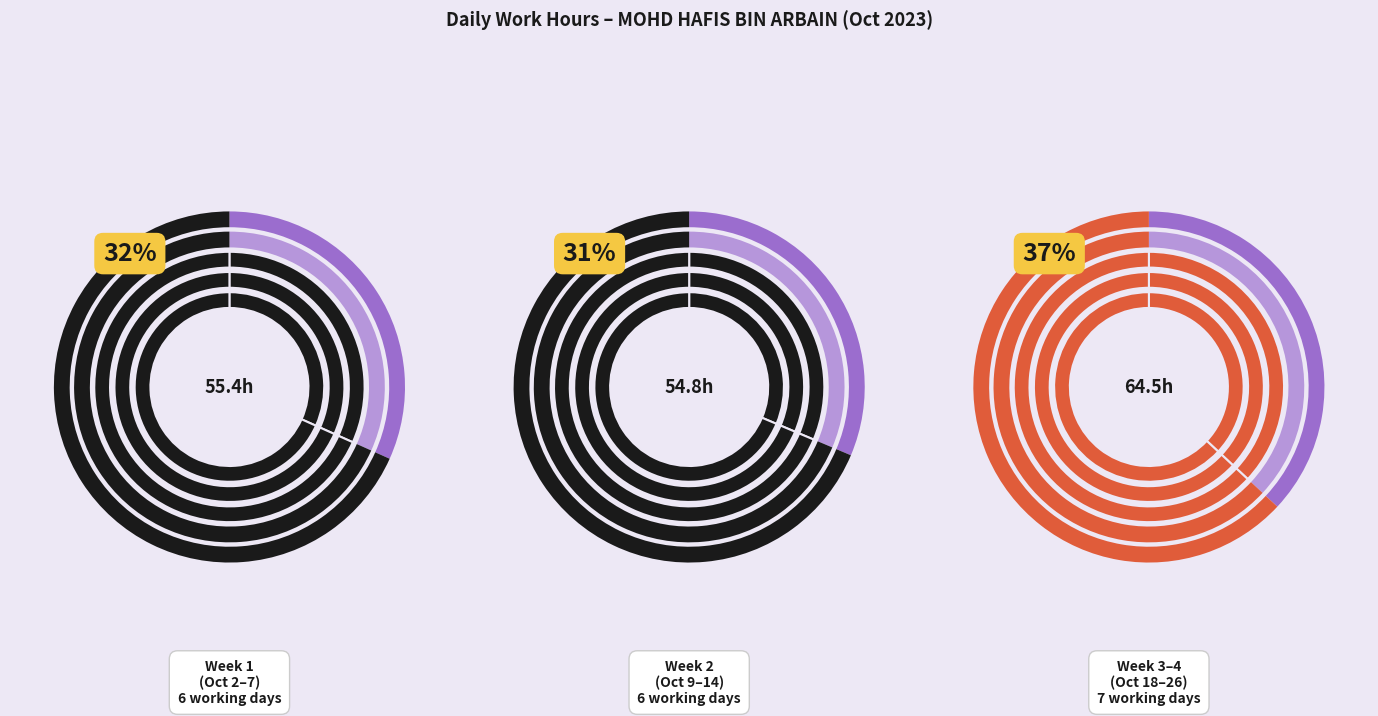

Does Oct 19 account for over 50% of the chart?

No